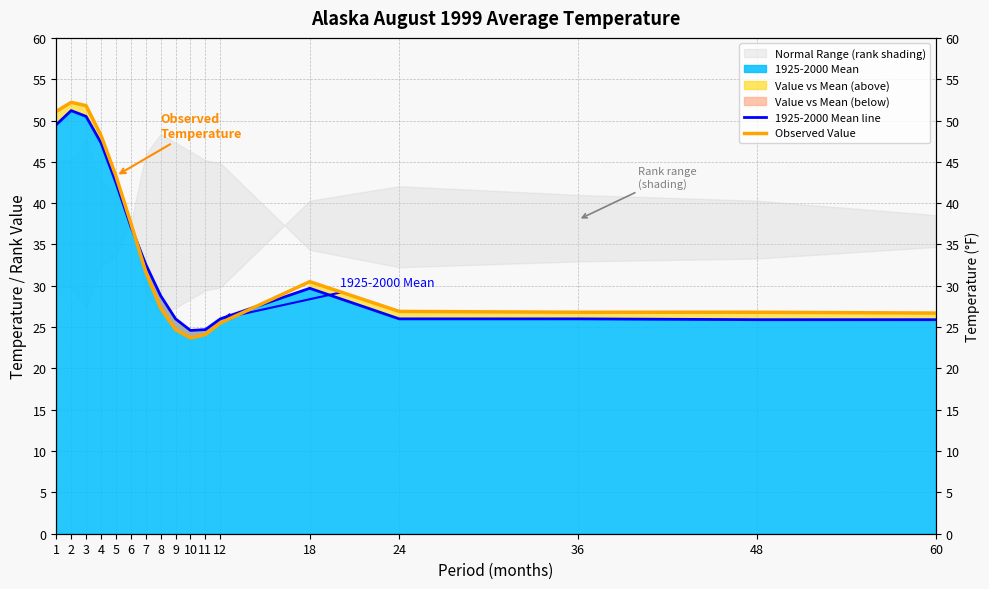

At which label is Observed Value closest to 37?

6